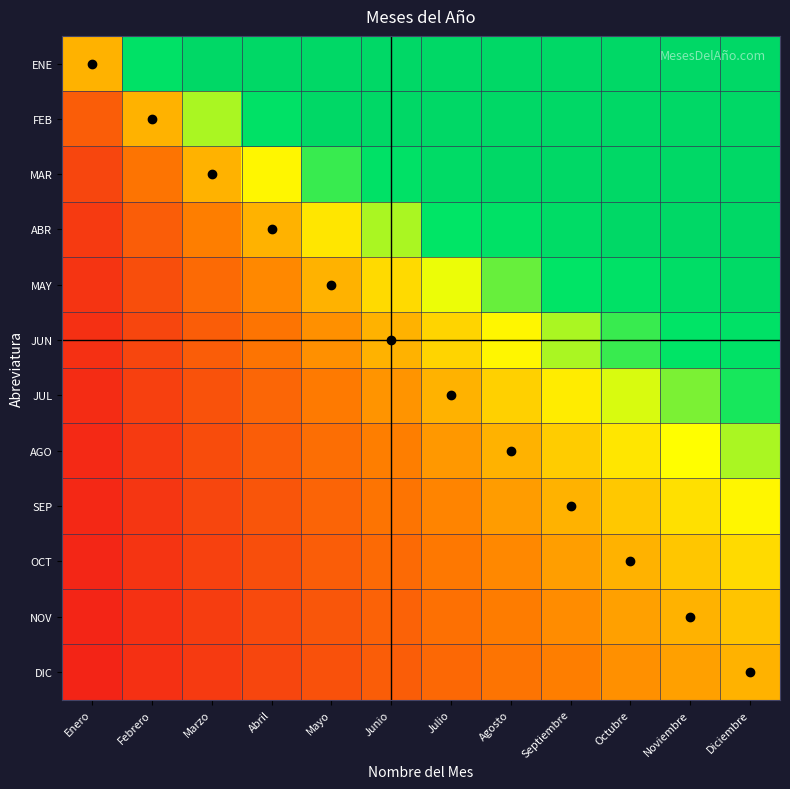

Between Abril and Noviembre, which is larger?

Noviembre